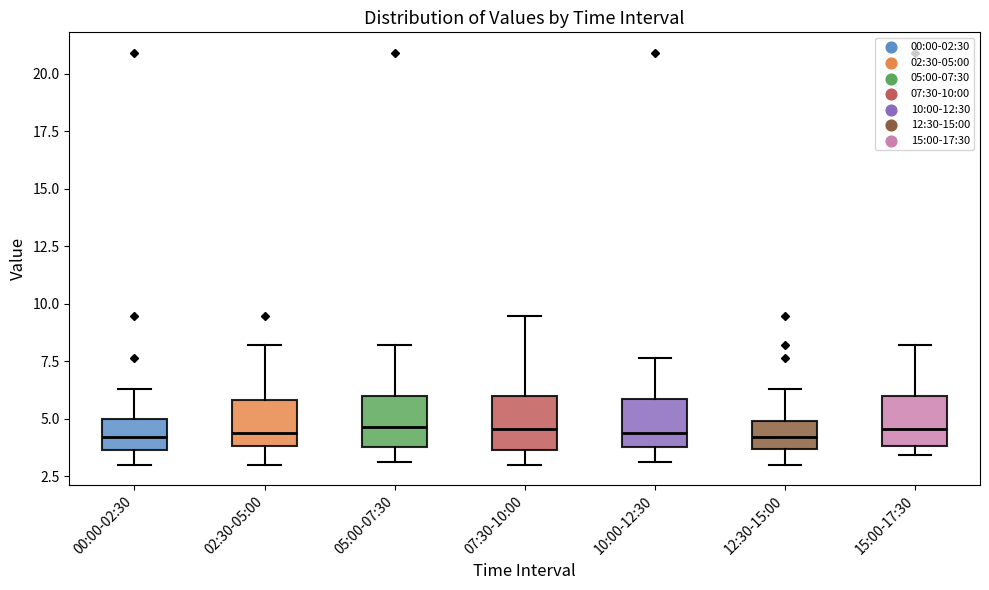

Reading left to right, read every box against the y-axis: the position of its median line, the range the box covers, and the ends of its whiskers. The values are not printed on the chart, so give them approximately, as read against the axis.

00:00-02:30: median 4.0, box 3.5 to 5.0, whiskers 3.0 to 6.5
02:30-05:00: median 4.5, box 4.0 to 6.0, whiskers 3.0 to 8.0
05:00-07:30: median 4.5, box 3.5 to 6.0, whiskers 3.0 to 8.0
07:30-10:00: median 4.5, box 3.5 to 6.0, whiskers 3.0 to 9.5
10:00-12:30: median 4.5, box 3.5 to 6.0, whiskers 3.0 to 7.5
12:30-15:00: median 4.0, box 3.5 to 5.0, whiskers 3.0 to 6.5
15:00-17:30: median 4.5, box 4.0 to 6.0, whiskers 3.5 to 8.0